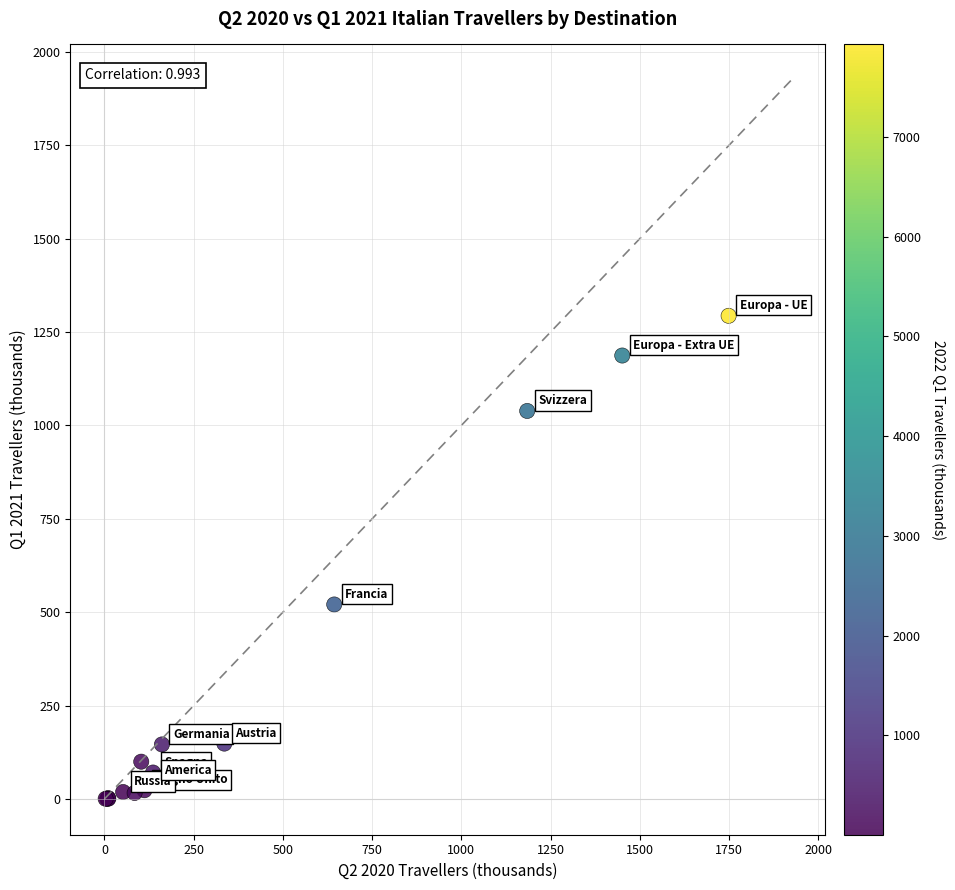

What Y value in the scatter plot is closest to 647?

520.6